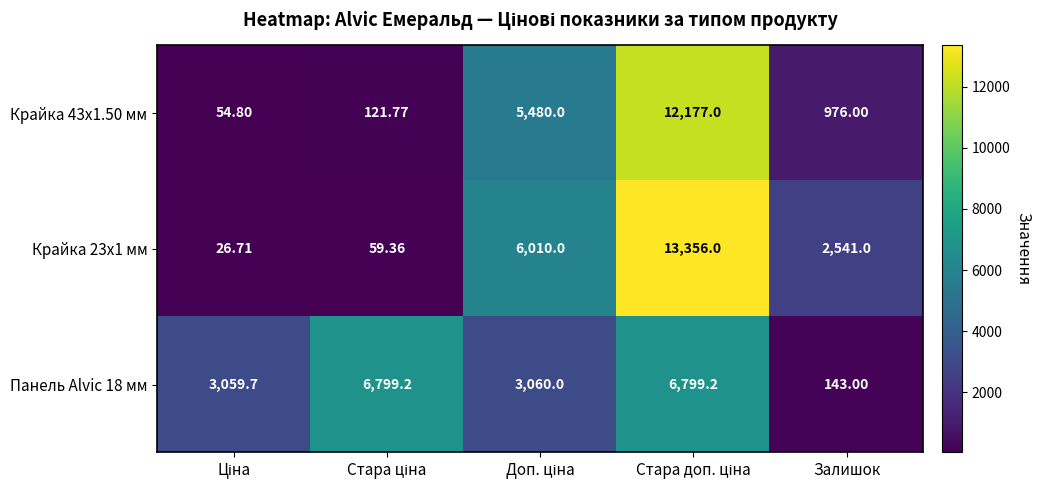

At which label does Панель Alvic 18 мм reach its minimum?

Залишок